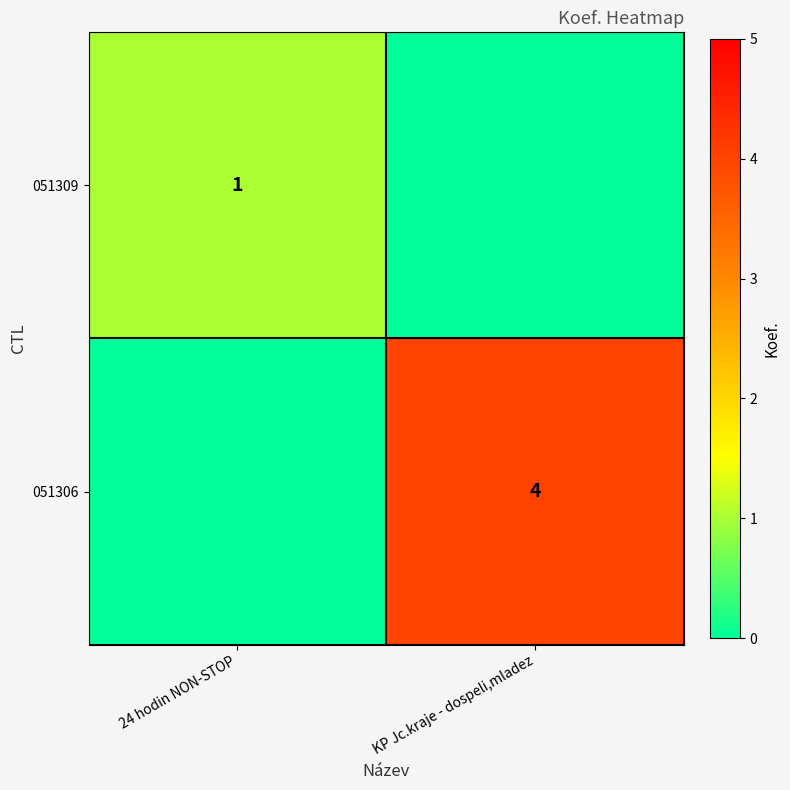

True or false: 051309 has a value of 1 at 24 hodin NON-STOP.

True